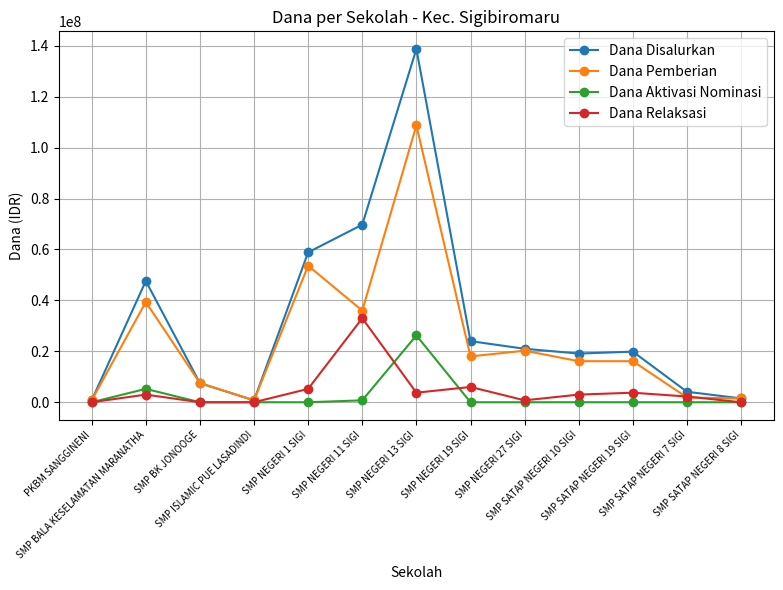

How many values in the Dana Pemberian series are below 16125000?

5